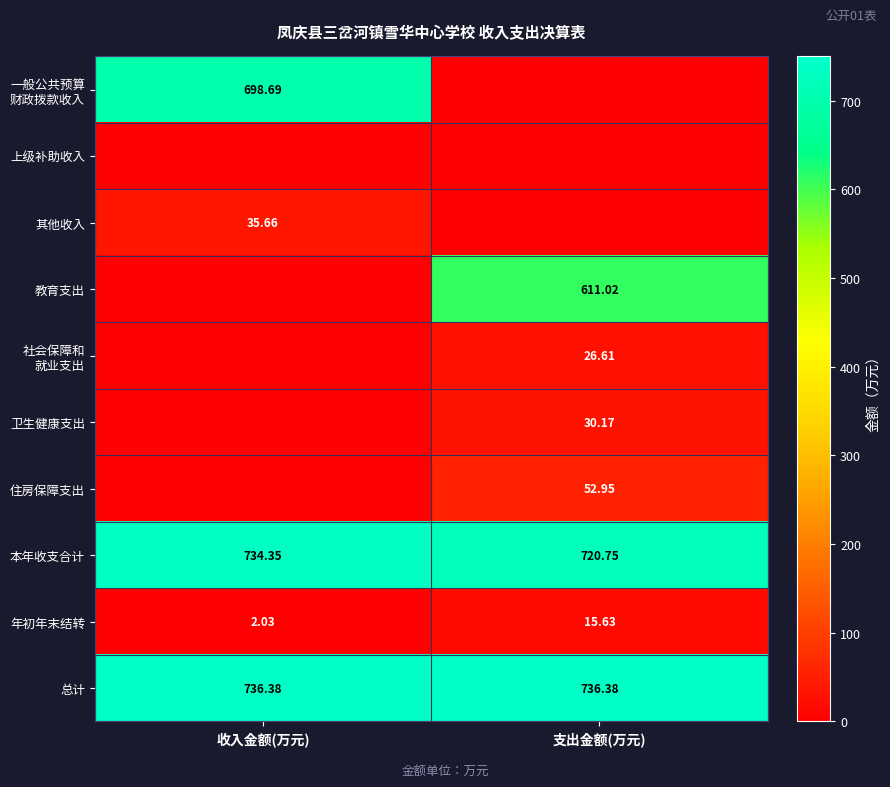

At which label does 年初年末结转 first exceed 15?

支出金额(万元)